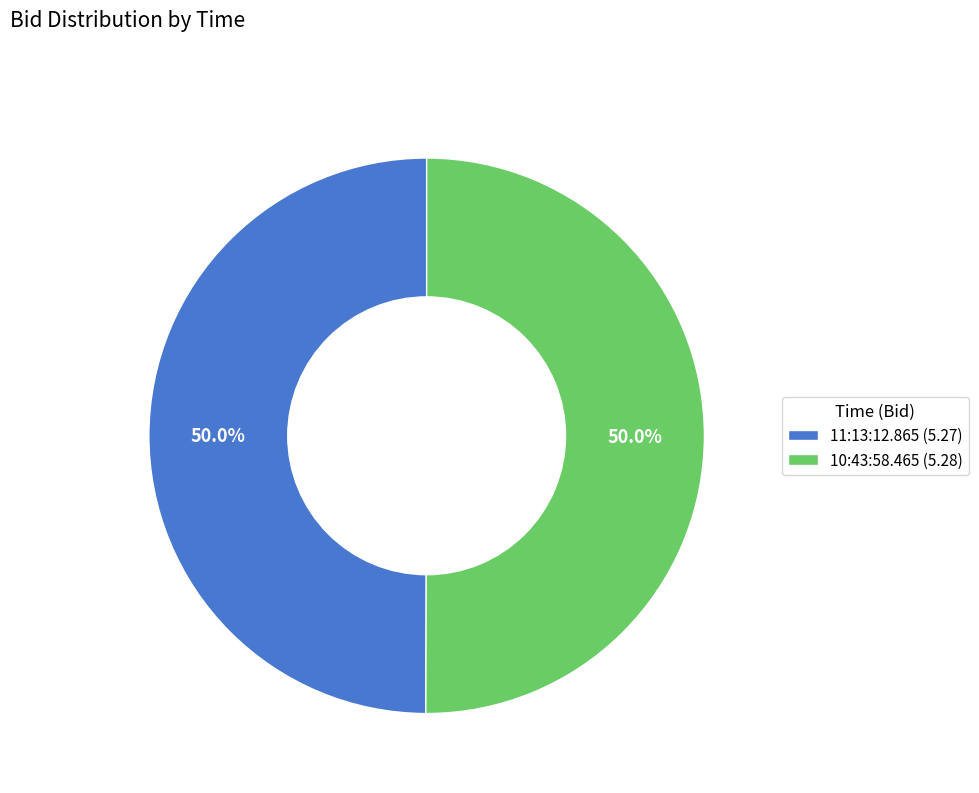

Is it true that 10:43:58.465 is 50% of the pie?

True